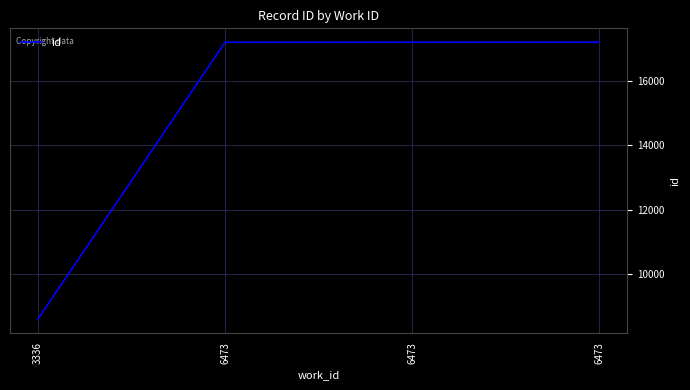

The chart shows a value of 17206 at 6473. True or false?

True